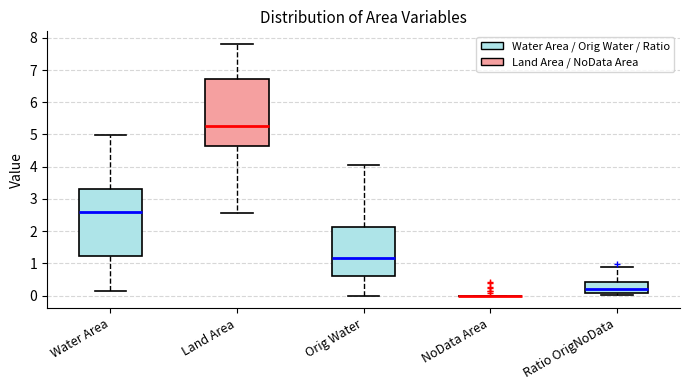

Reading left to right, read every box against the y-axis: the position of its median line, the range the box covers, and the ends of its whiskers. The values are not printed on the chart, so give them approximately, as read against the axis.

Water Area: median 2.6, box 1.2 to 3.3, whiskers 0.1 to 5.0
Land Area: median 5.3, box 4.6 to 6.7, whiskers 2.6 to 7.8
Orig Water: median 1.2, box 0.6 to 2.1, whiskers 0.0 to 4.1
NoData Area: box collapsed to a line at 0.0, whiskers 0.0 to 0.0
Ratio OrigNoData: median 0.2, box 0.1 to 0.4, whiskers 0.0 to 0.9